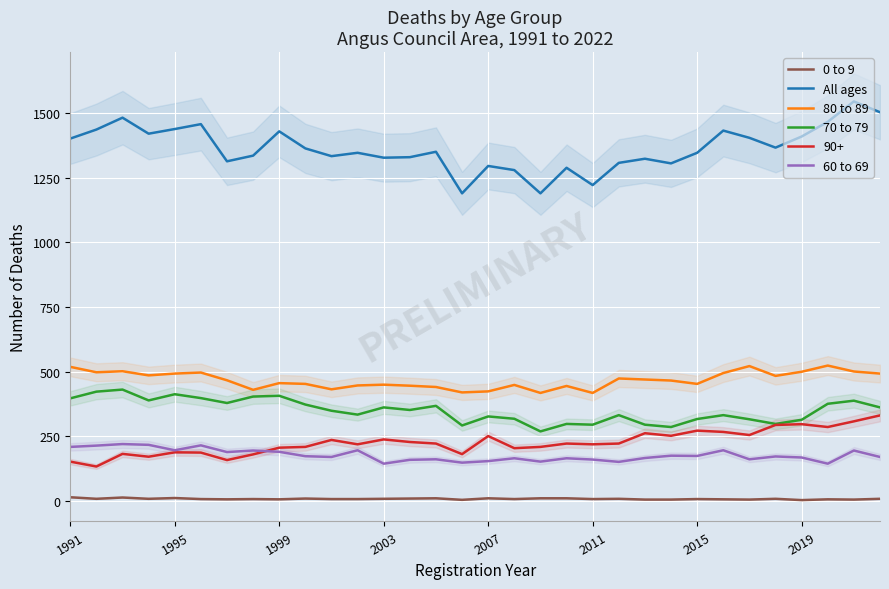

True or false: 60 to 69 has more than 1 interior local peaks.

True